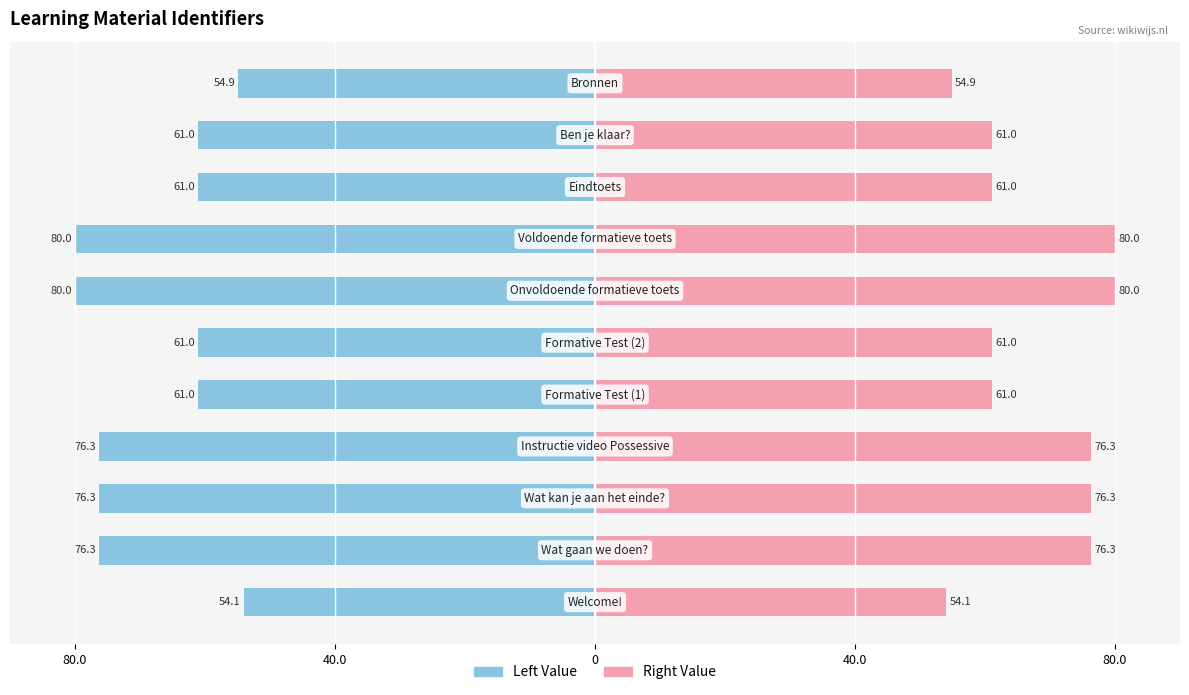

How many groups of bars are there?

11